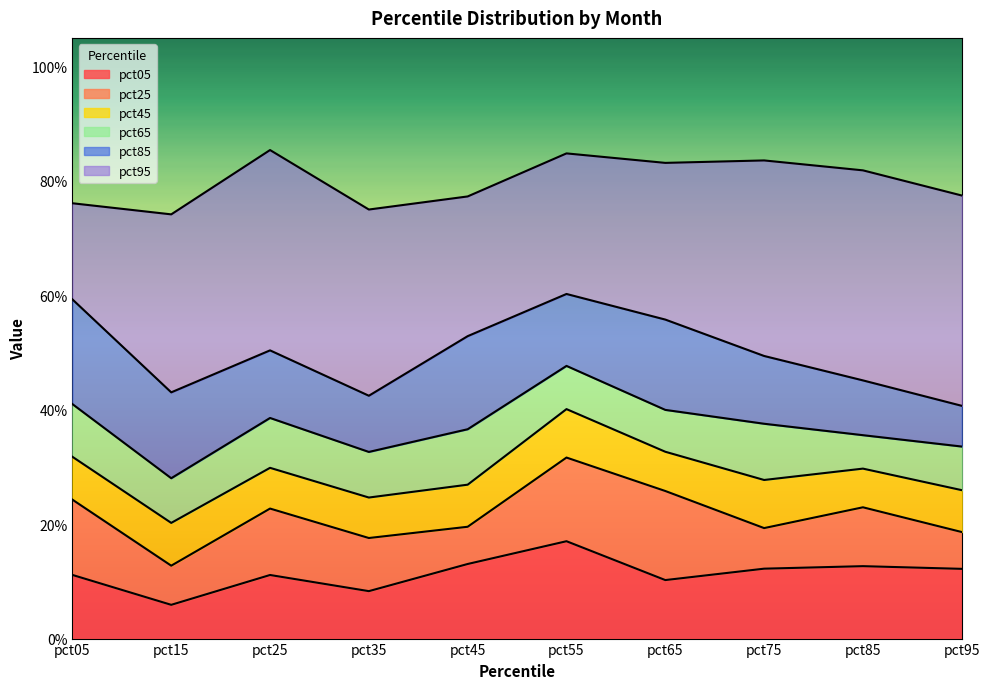

Does the chart display data point markers on the line(s)?

No